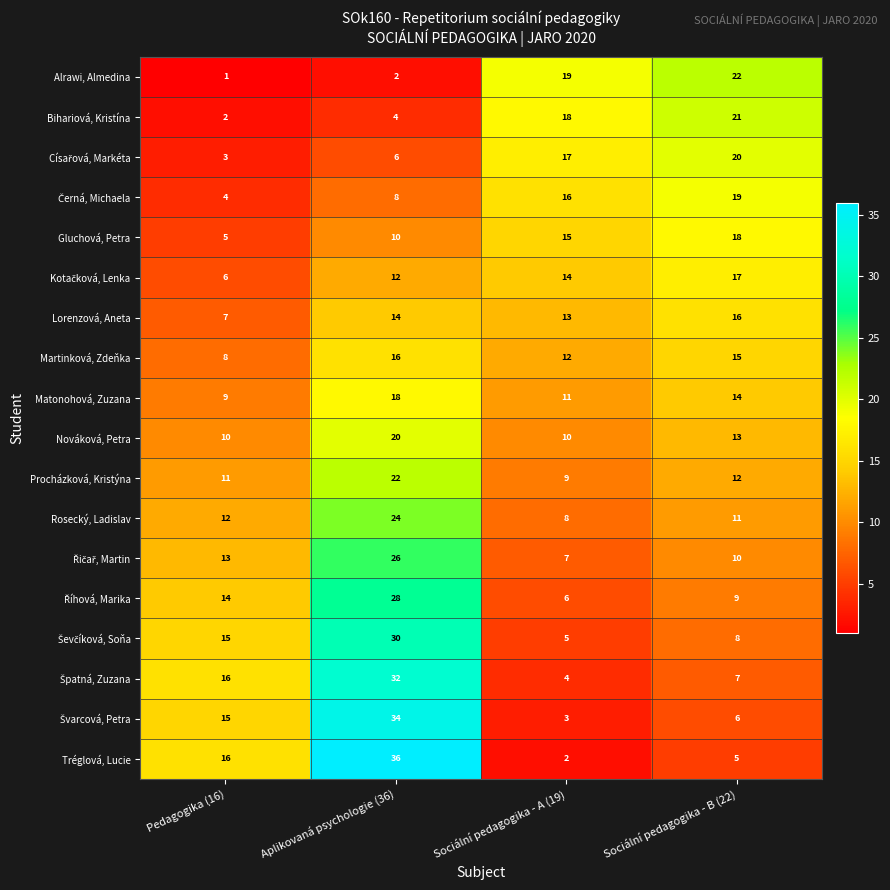

How many distinct data groups are displayed?

18